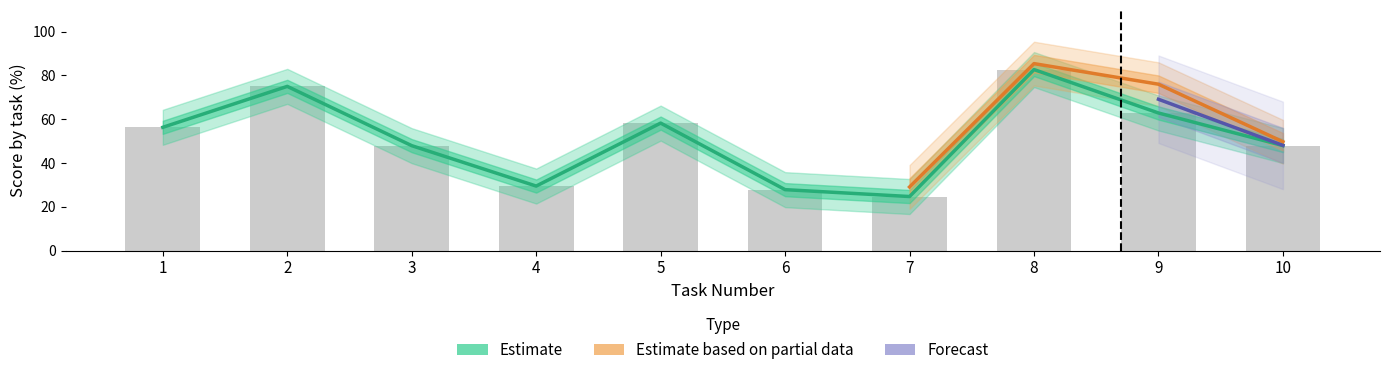

What is the difference between the maximum and second lowest values in the Estimate series?

54.9